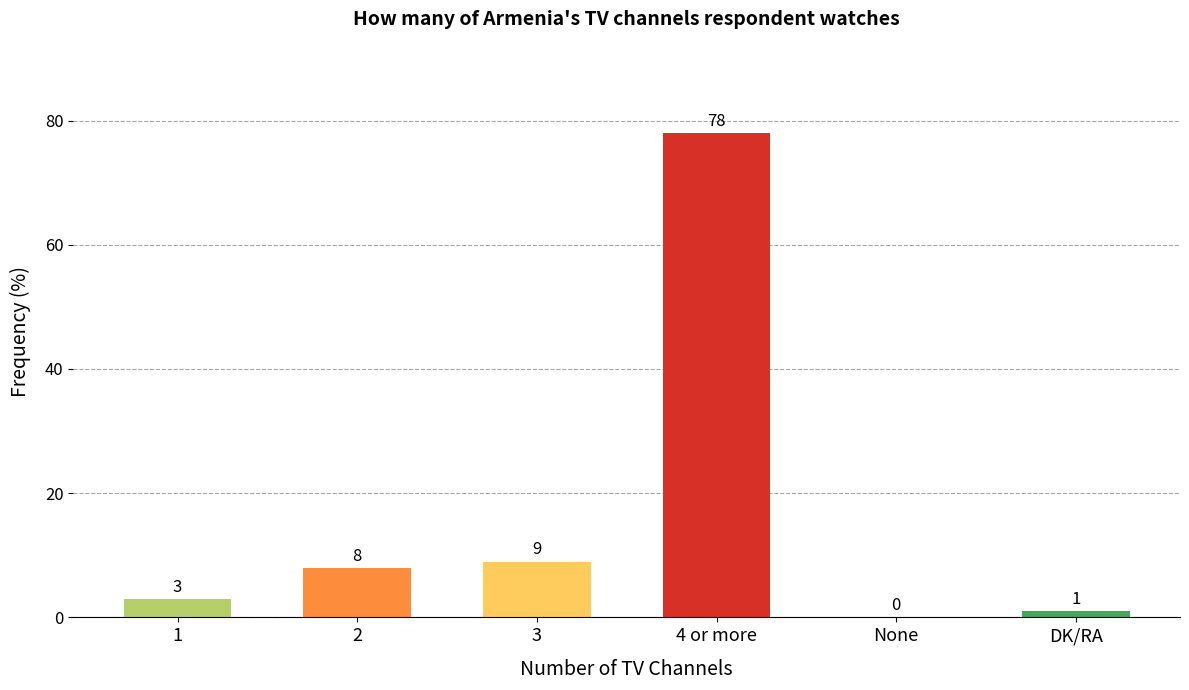

Reading right to left, extract all data points from this chart.

DK/RA=1	None=0	4 or more=78	3=9	2=8	1=3